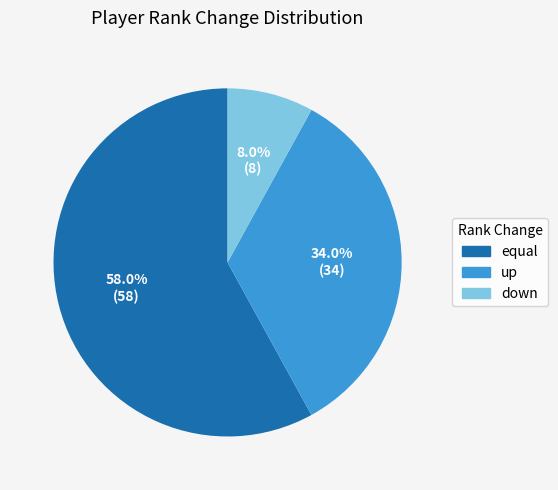

To the nearest percent, what is the combined percentage of down and up?

42%